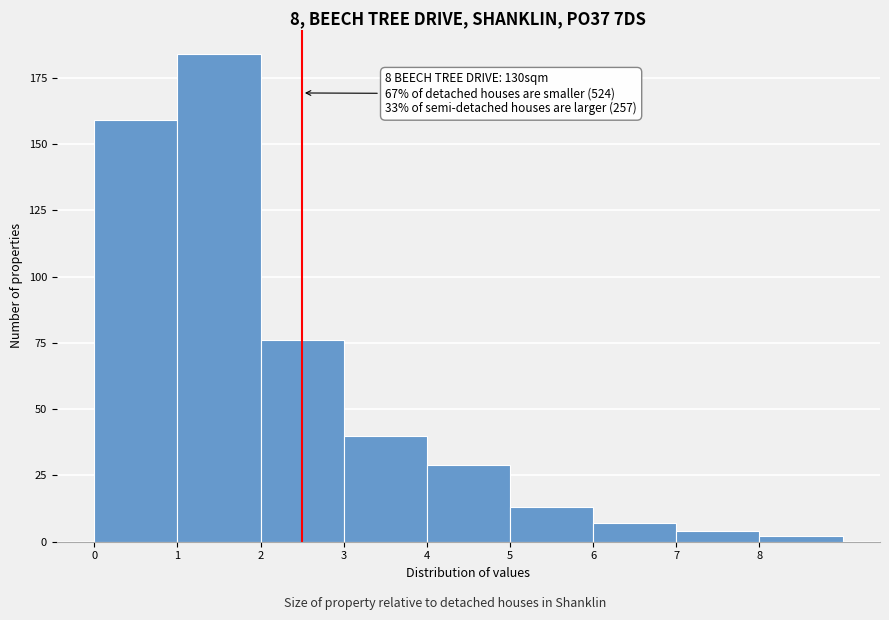

Which range on the x-axis has the tallest bar?

1 to 2